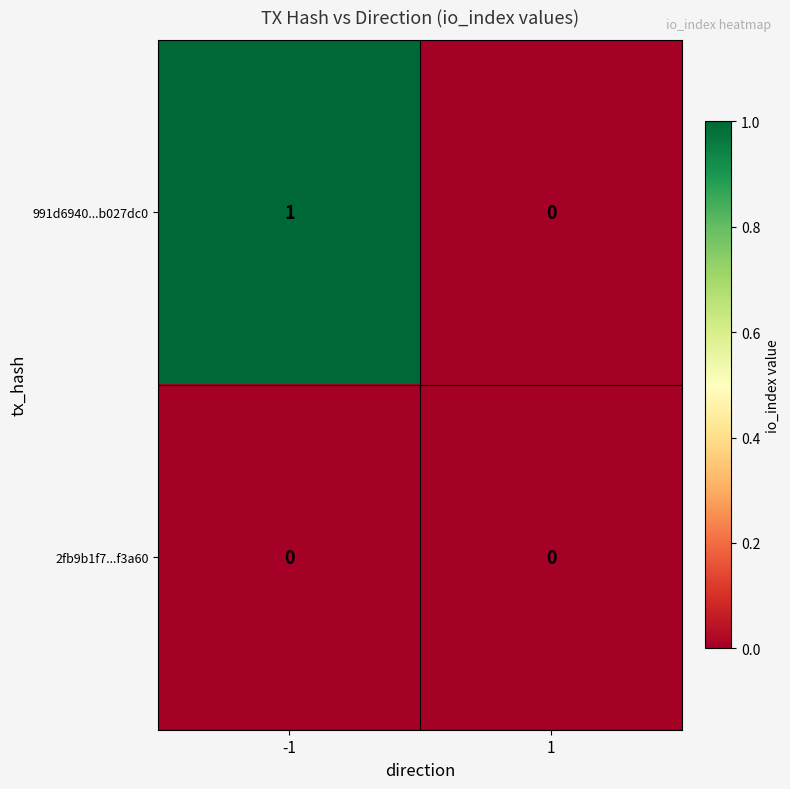

The 2fb9b1f7...f3a60 series shows 0 at 1. True or false?

True